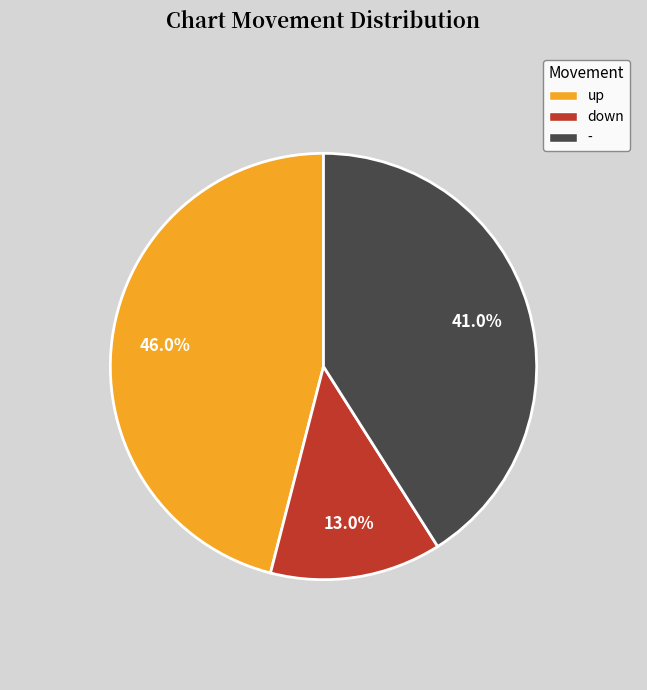

To the nearest percent, what is the combined percentage of up and -?

87%